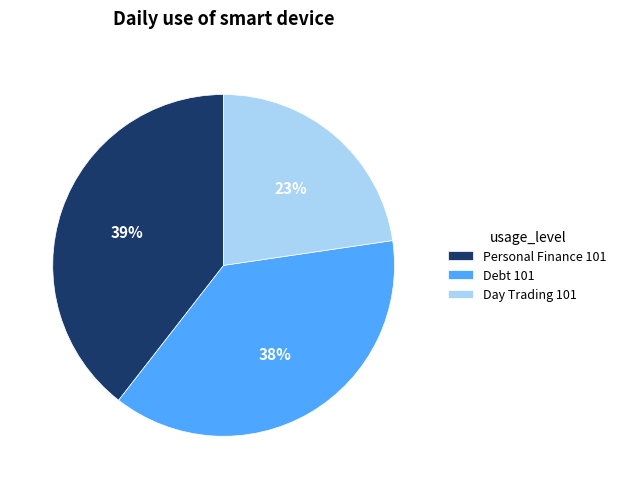

The Personal Finance 101 slice represents 39% of the pie. True or false?

True